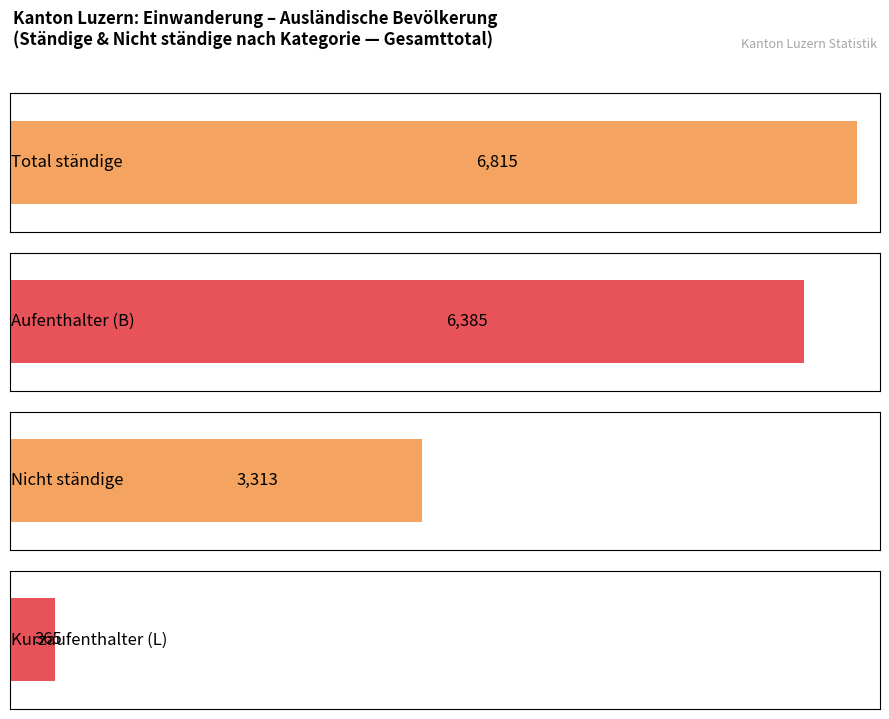

The Frauen series shows 9 at Ozeanien. True or false?

False